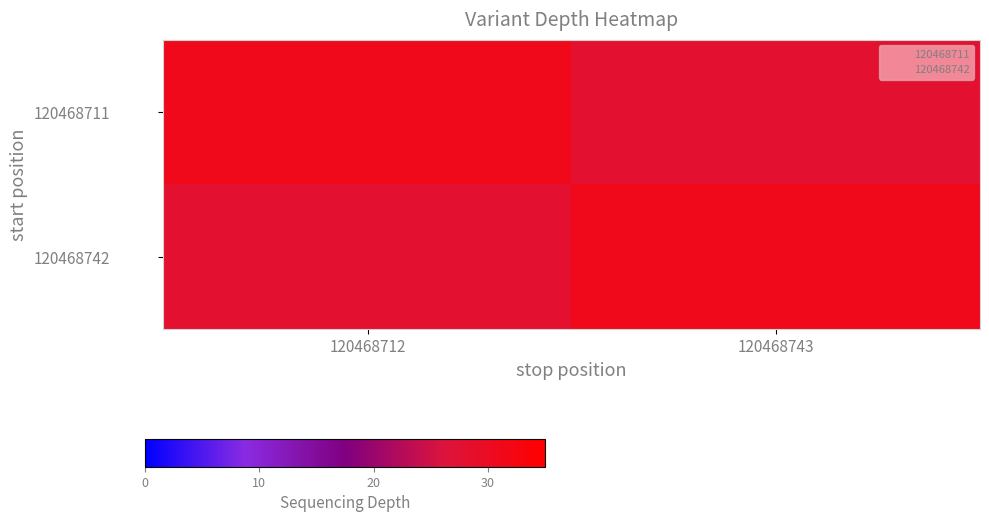

Reading left to right, transcribe all the data shown in this chart.

120468711: 120468712=31	120468743=28
120468742: 120468712=28	120468743=31